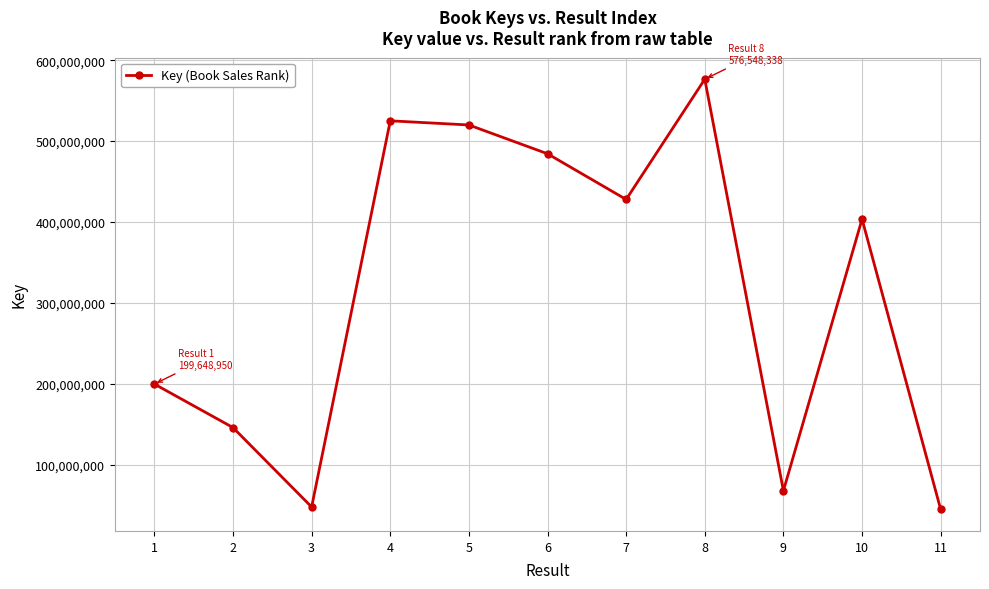

Which has a higher value, 6 or 11?

6